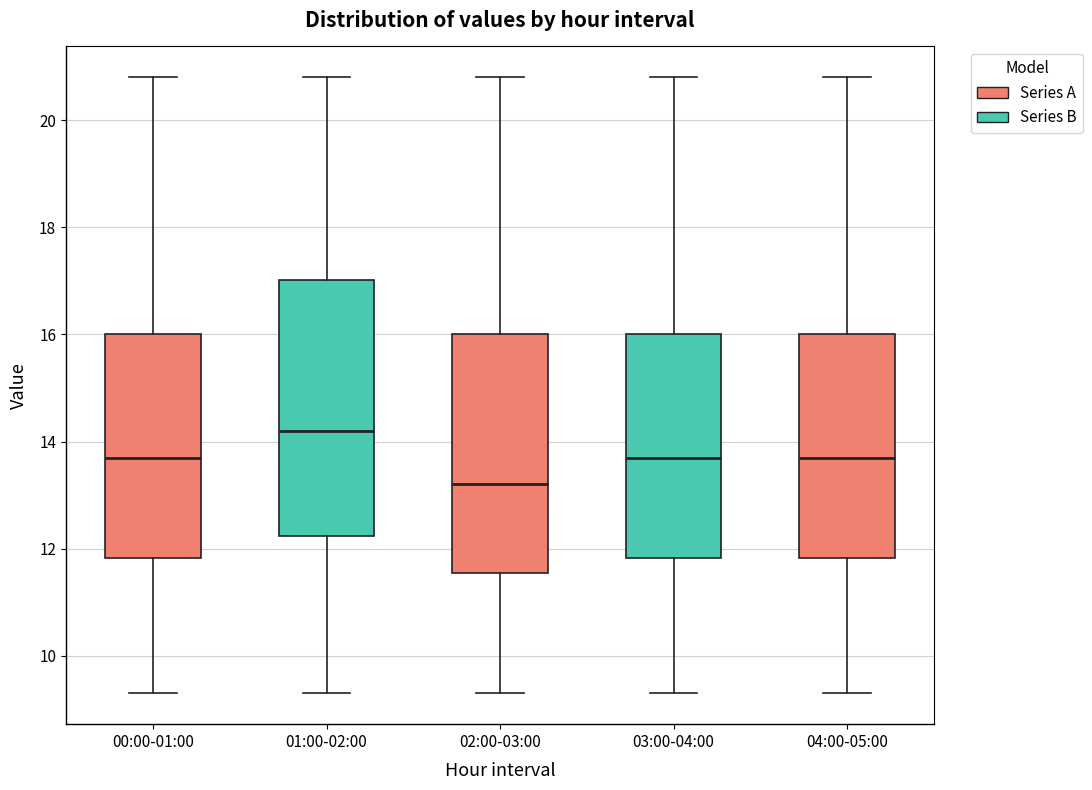

Reading left to right, transcribe this box plot: for each box, give where its median line is, the range the box spans, and where its two whiskers end, as read against the y-axis. The values are not printed on the chart, so give them approximately, as read against the axis.

00:00-01:00: median 13.8, box 11.8 to 16.0, whiskers 9.4 to 20.8
01:00-02:00: median 14.2, box 12.2 to 17.0, whiskers 9.4 to 20.8
02:00-03:00: median 13.2, box 11.6 to 16.0, whiskers 9.4 to 20.8
03:00-04:00: median 13.8, box 11.8 to 16.0, whiskers 9.4 to 20.8
04:00-05:00: median 13.8, box 11.8 to 16.0, whiskers 9.4 to 20.8